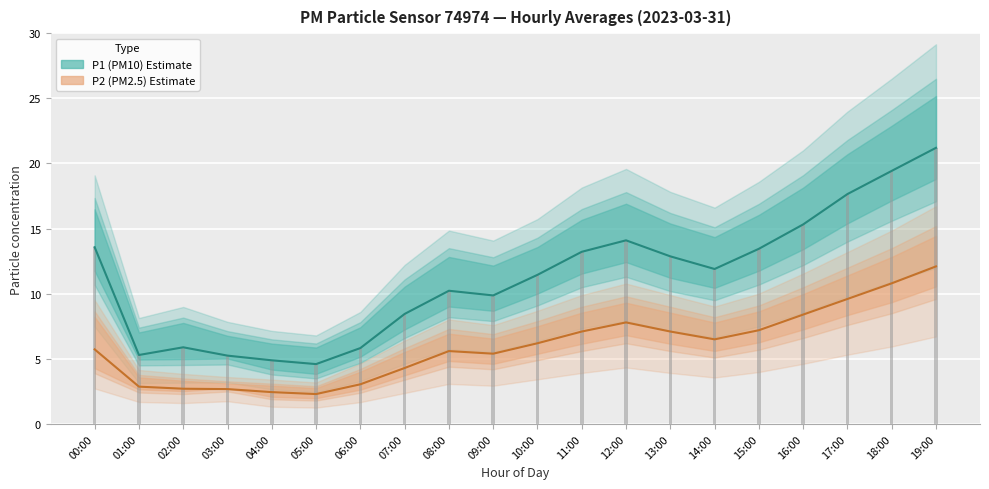

Which has a higher value, 02:00 or 13:00?

13:00